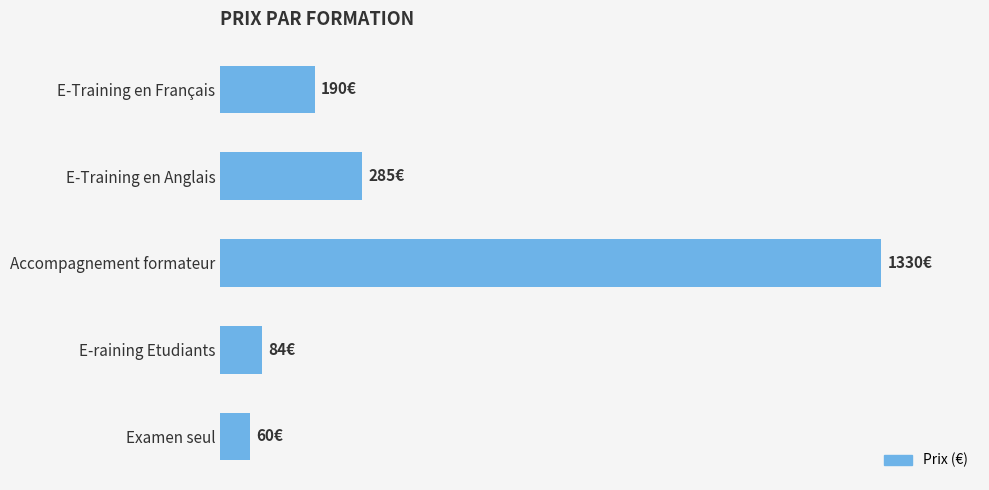

What is the minimum value shown in the chart?

60